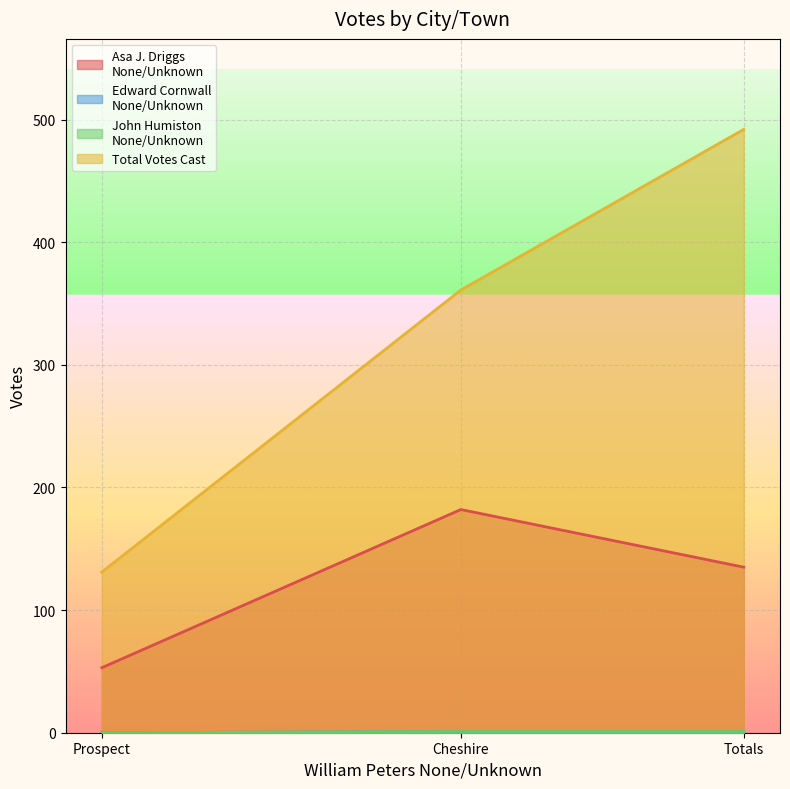

Is the value of Edward Cornwall
None/Unknown at Prospect greater than the value of Asa J. Driggs
None/Unknown at Prospect?

No